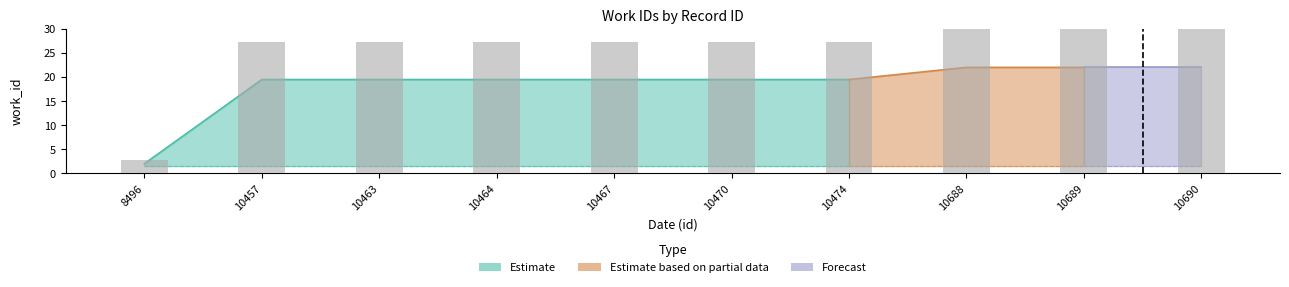

Is it true that the value at 10464 is 27.3?

True